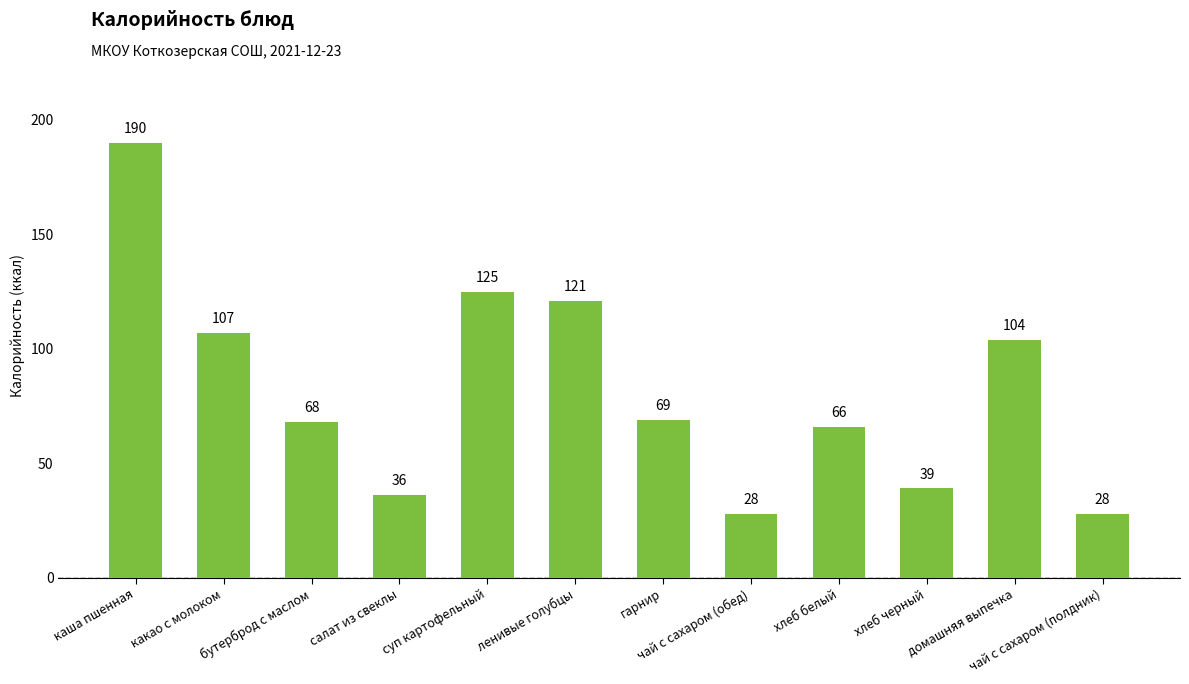

What is the sum of all values?

981